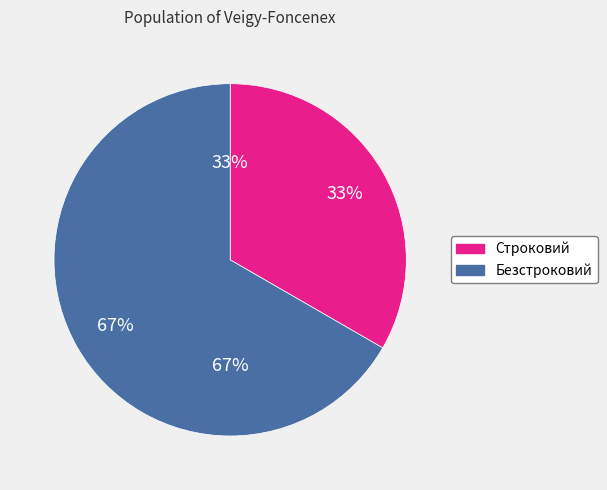

What is the change in value from Строковий to Безстроковий?

+1